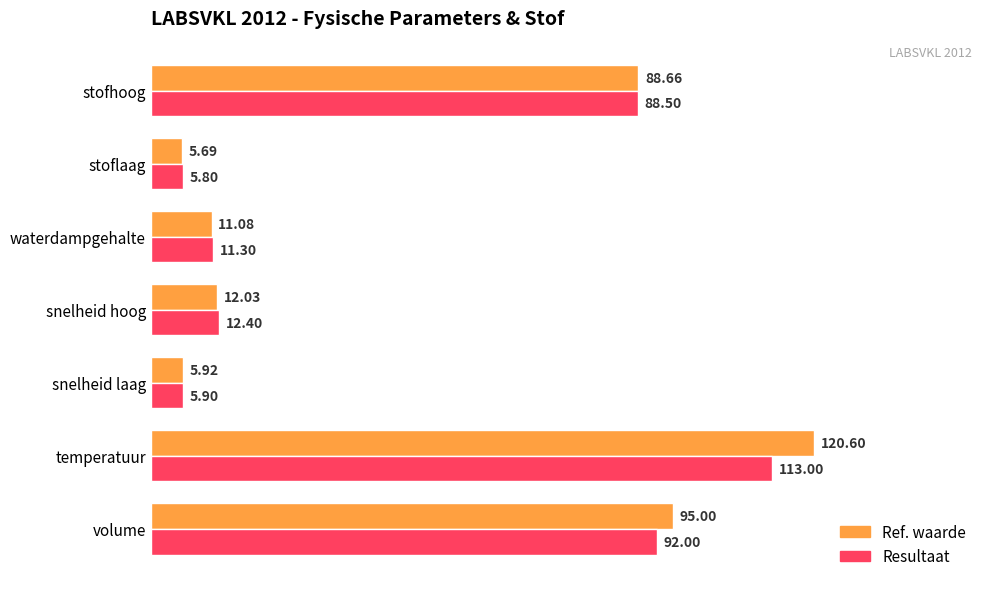

At which category is the sum across all series the highest?

temperatuur